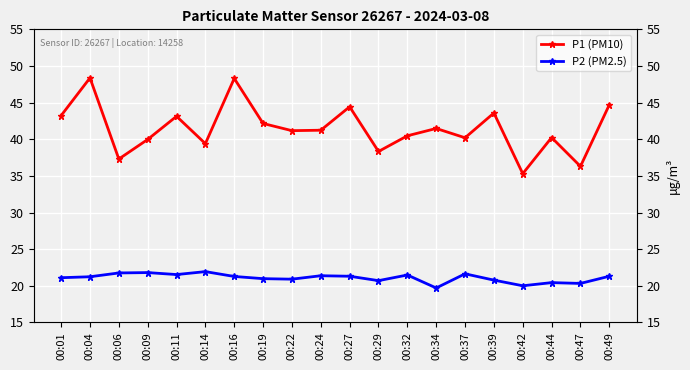

True or false: P1 (PM10) and P2 (PM2.5) cross at least once.

False